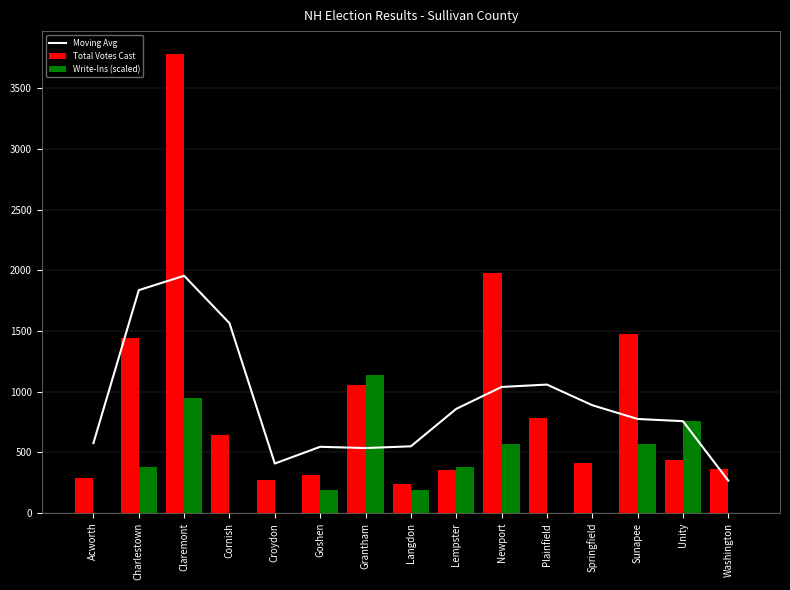

What is the label of the 2nd bar from the right?

Unity